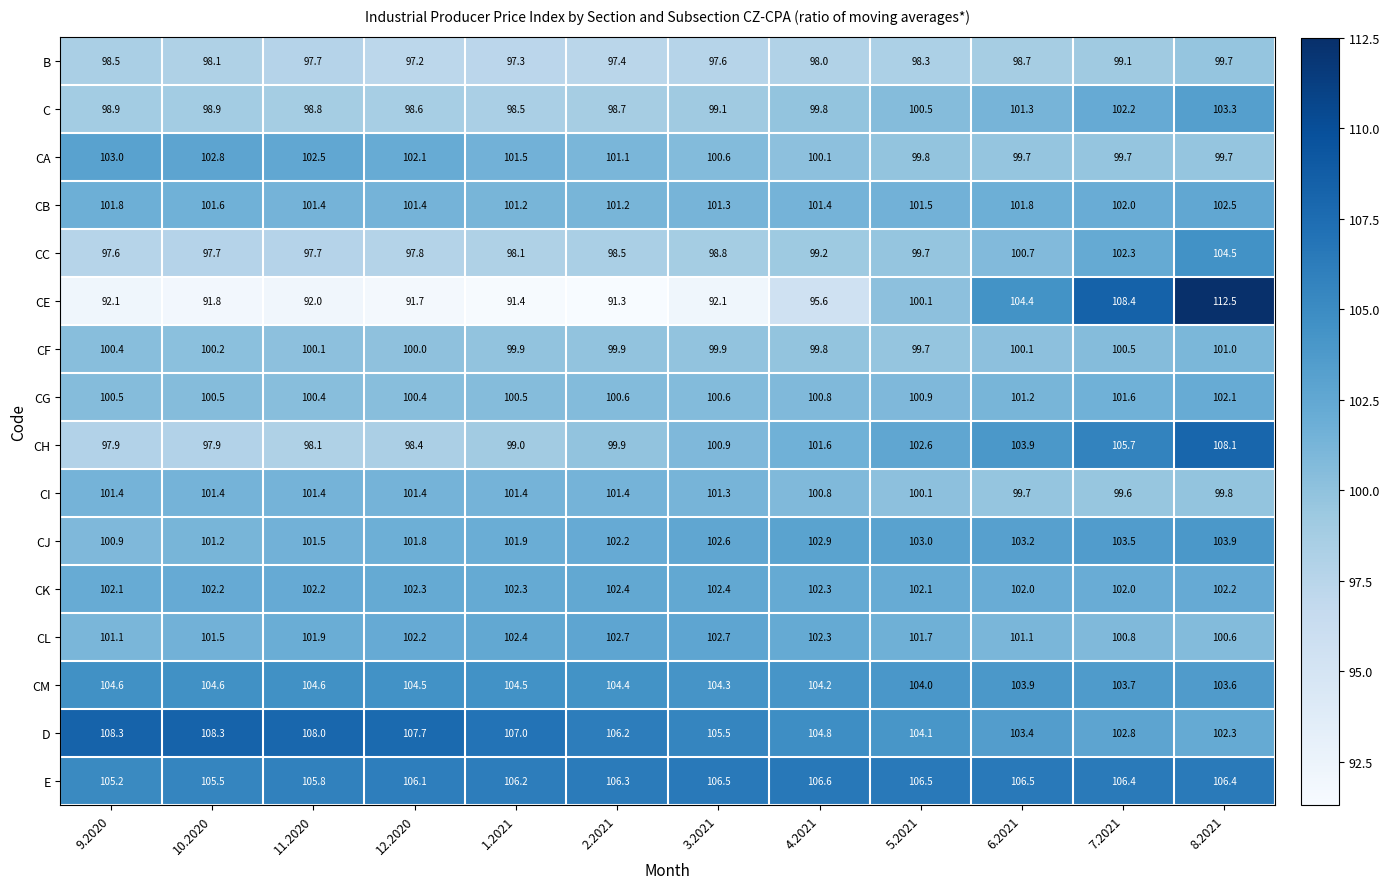

What is the difference between the second highest and minimum values in the CI series?

1.8